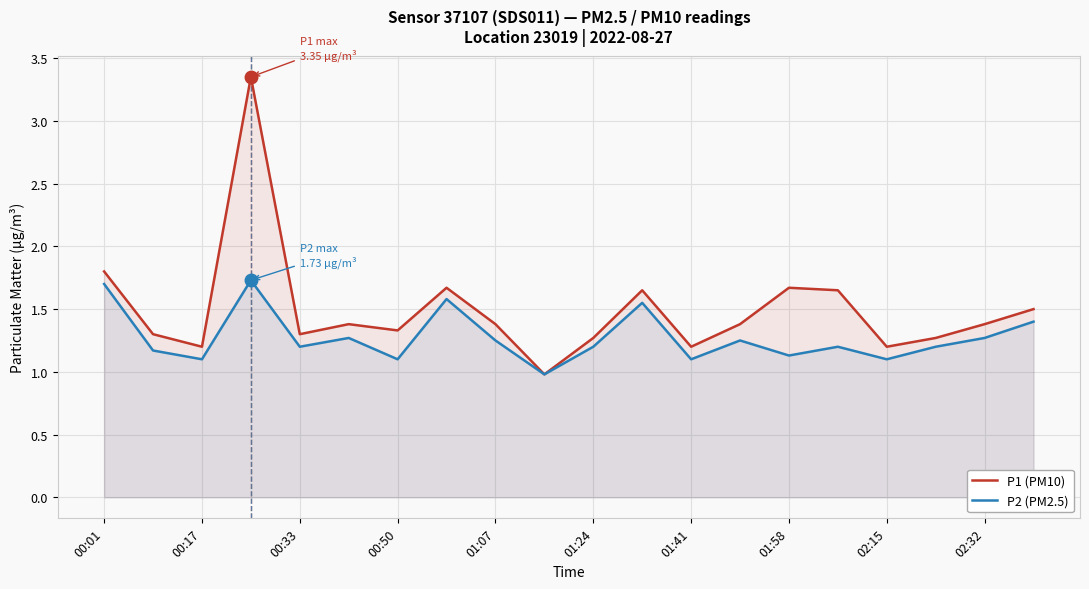

What is the minimum value shown in the chart?

1.0